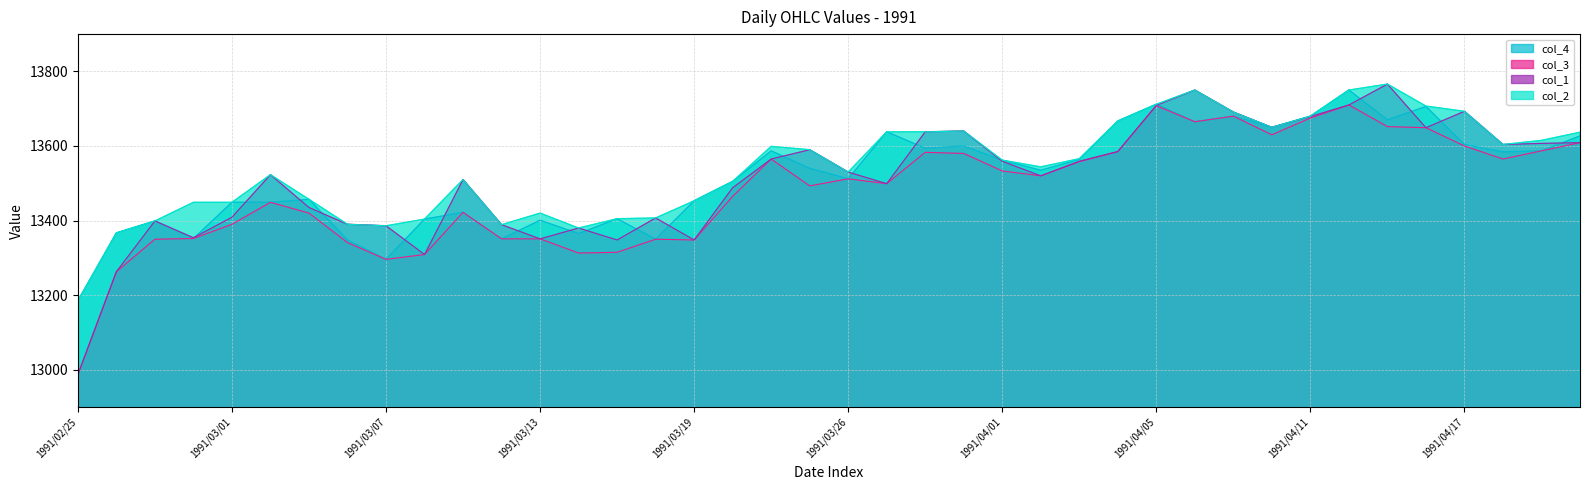

At which label is col_3 closest to 13348?

1991/03/19